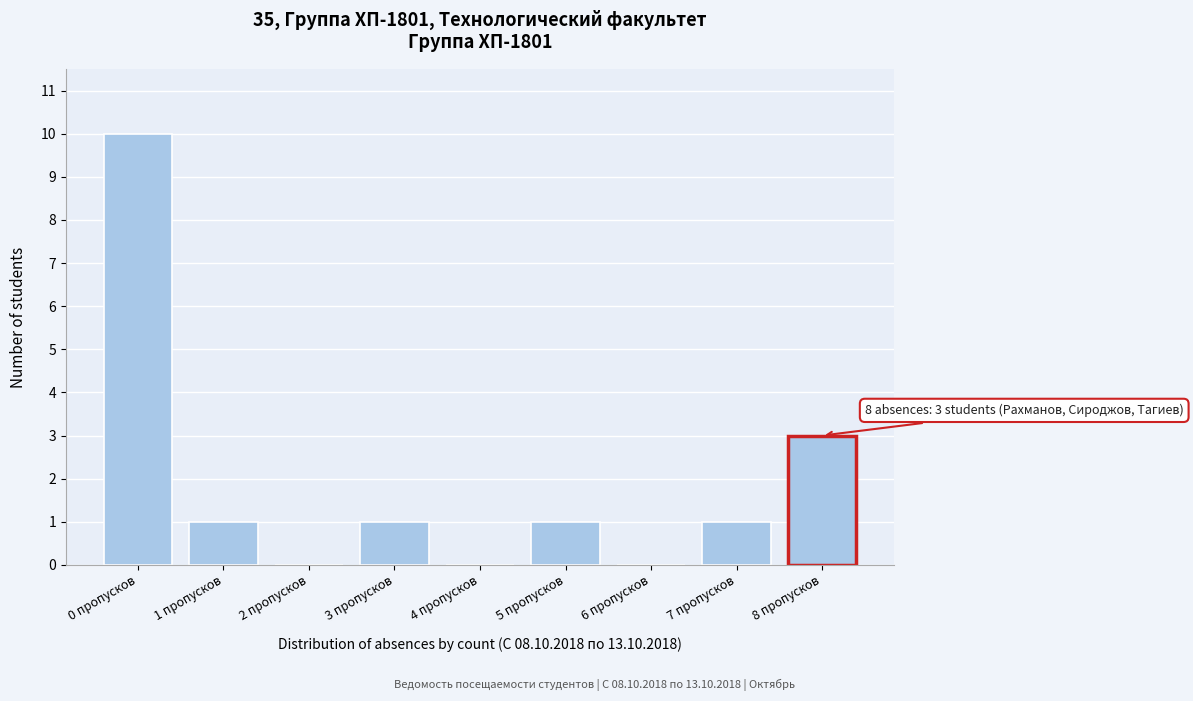

Reading right to left, extract all data points from this chart.

8 пропусков=3	7 пропусков=1	6 пропусков=0	5 пропусков=1	4 пропусков=0	3 пропусков=1	2 пропусков=0	1 пропусков=1	0 пропусков=10